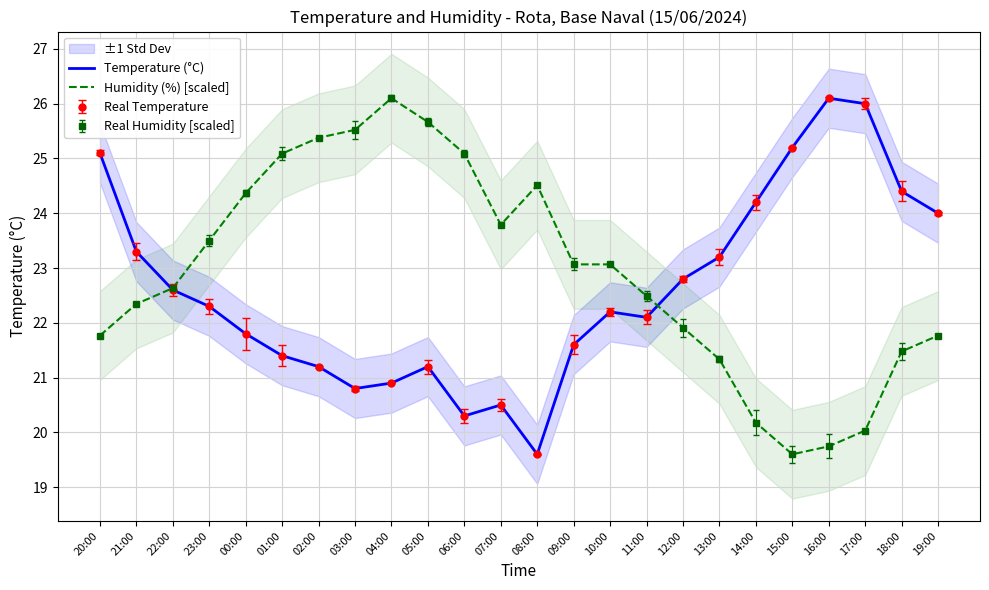

Reading left to right, what are all the values shown in this chart?

Temperature (°C): 20:00=25.1	21:00=23.3	22:00=22.6	23:00=22.3	00:00=21.8	01:00=21.4	02:00=21.2	03:00=20.8	04:00=20.9	05:00=21.2	06:00=20.3	07:00=20.5	08:00=19.6	09:00=21.6	10:00=22.2	11:00=22.1	12:00=22.8	13:00=23.2	14:00=24.2	15:00=25.2	16:00=26.1	17:00=26.0	18:00=24.4	19:00=24.0
Humidity (%) [scaled]: 20:00=21.8	21:00=22.3	22:00=22.6	23:00=23.5	00:00=24.4	01:00=25.1	02:00=25.4	03:00=25.5	04:00=26.1	05:00=25.7	06:00=25.1	07:00=23.8	08:00=24.5	09:00=23.1	10:00=23.1	11:00=22.5	12:00=21.9	13:00=21.3	14:00=20.2	15:00=19.6	16:00=19.7	17:00=20.0	18:00=21.5	19:00=21.8